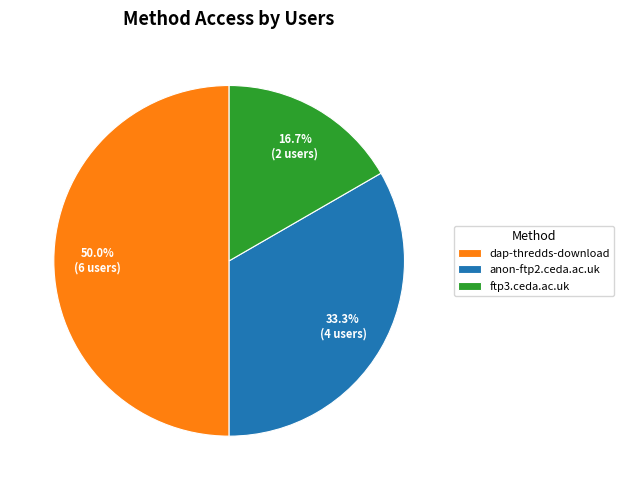

Is the sum of ftp3.ceda.ac.uk and dap-thredds-download greater than half?

Yes